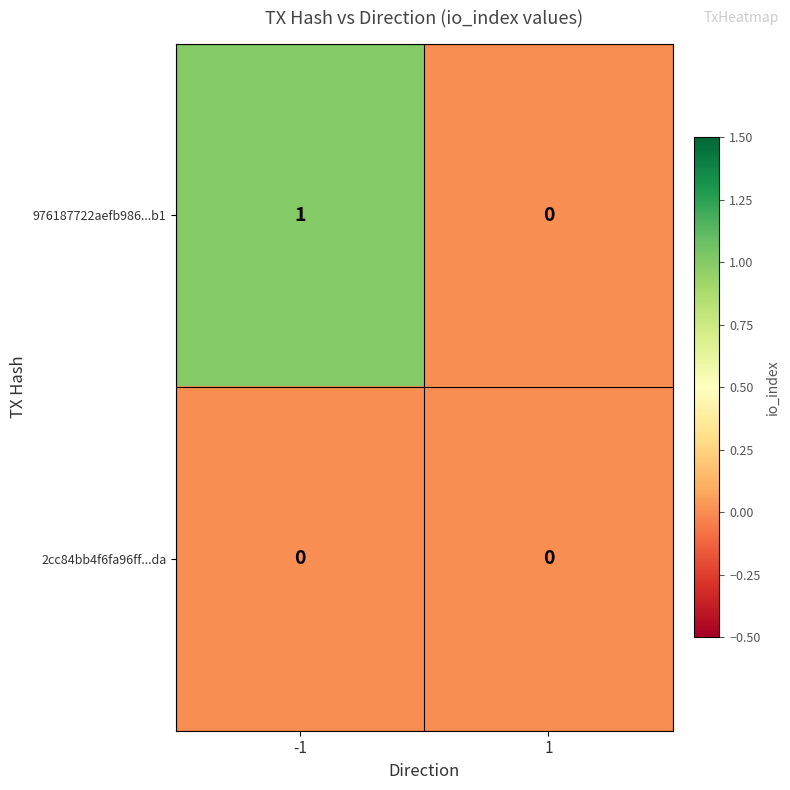

True or false: 2cc84bb4f6fa96ff...da has a value of 0 at -1.

True